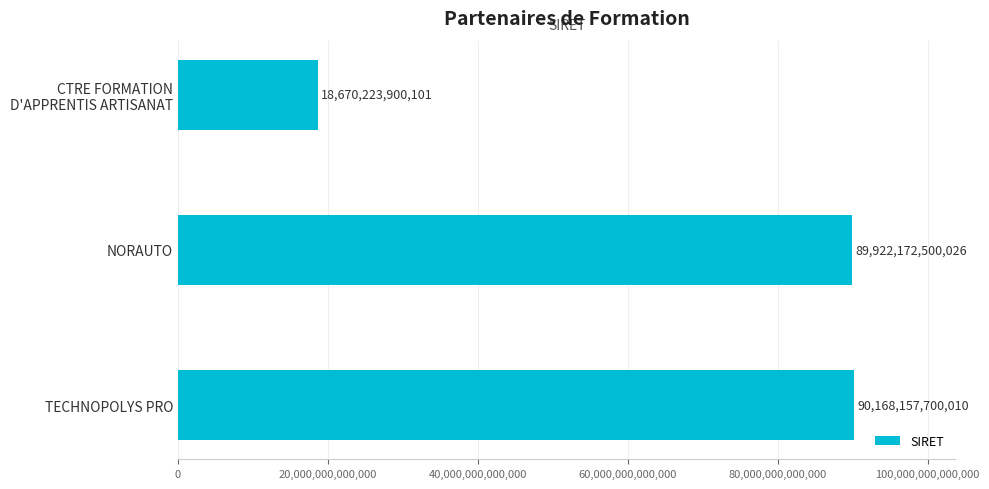

What is the label of the 2nd bar from the top?

NORAUTO